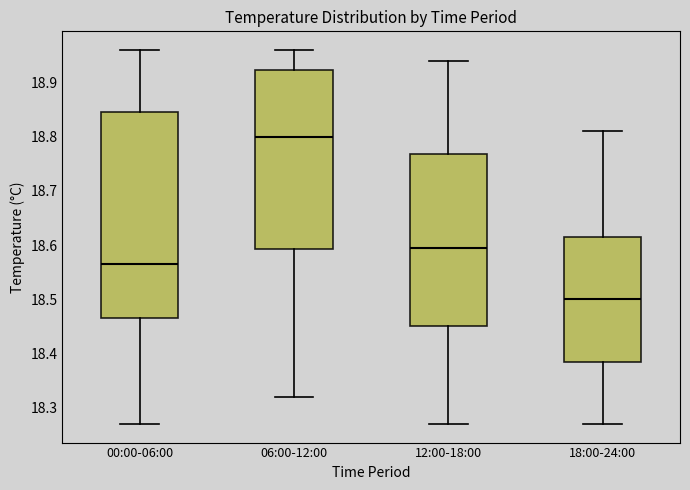

Comparing the boxes themselves (not the whiskers), which one is the tallest?

00:00-06:00